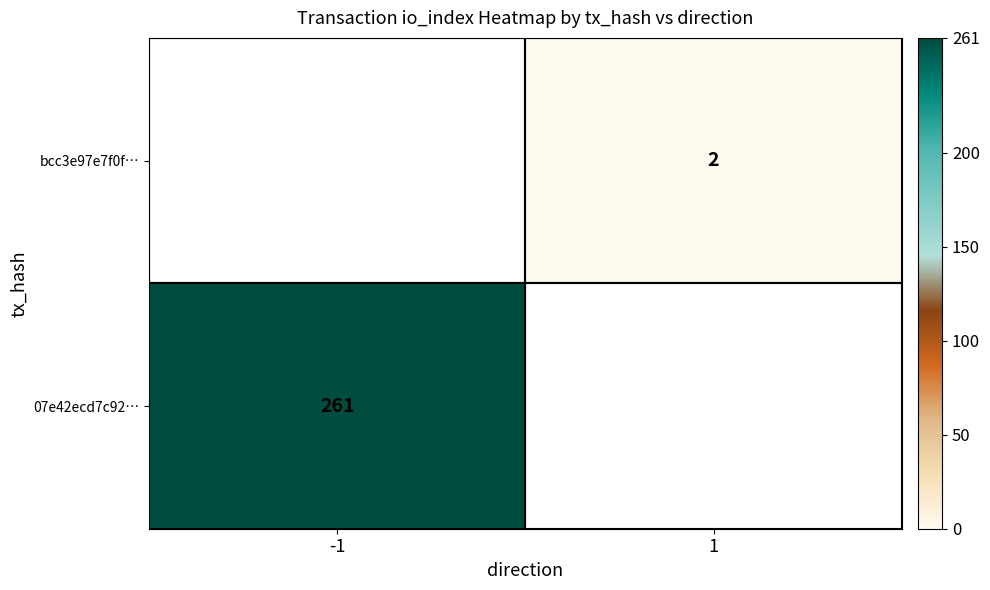

The value of 07e42ecd7c92… at -1 is 402. True or false?

False